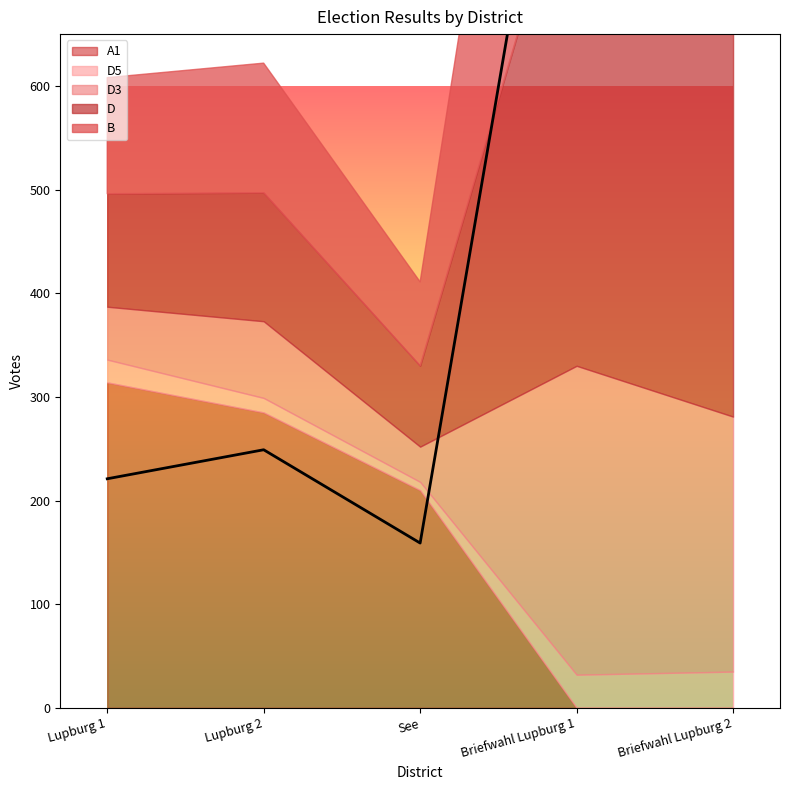

Is the value of B at Lupburg 2 greater than the value of gebiet-nr at Lupburg 2?

Yes